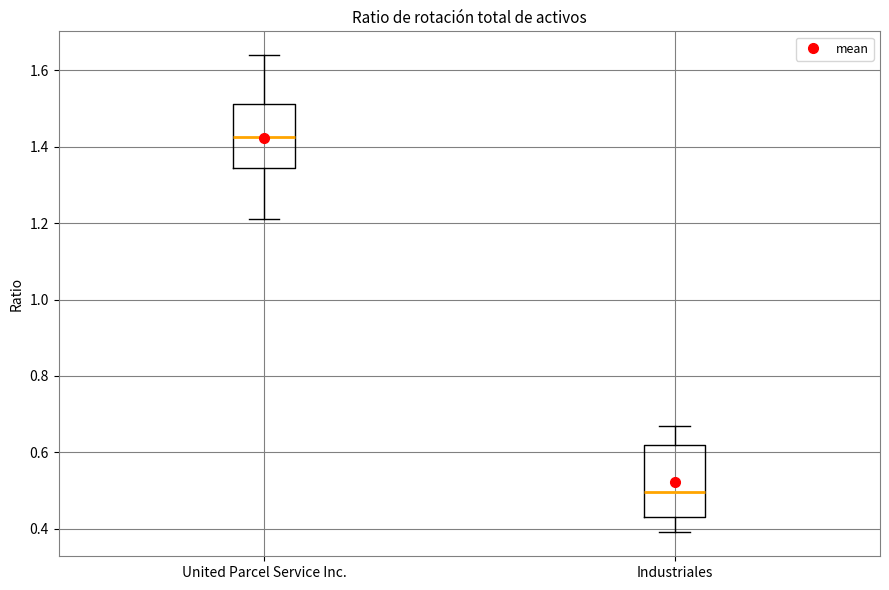

Reading left to right, transcribe this box plot: for each box, give where its median line is, the range the box spans, and where its two whiskers end, as read against the y-axis. The values are not printed on the chart, so give them approximately, as read against the axis.

United Parcel Service Inc.: median 1.42, box 1.34 to 1.52, whiskers 1.22 to 1.64
Industriales: median 0.50, box 0.44 to 0.62, whiskers 0.40 to 0.68